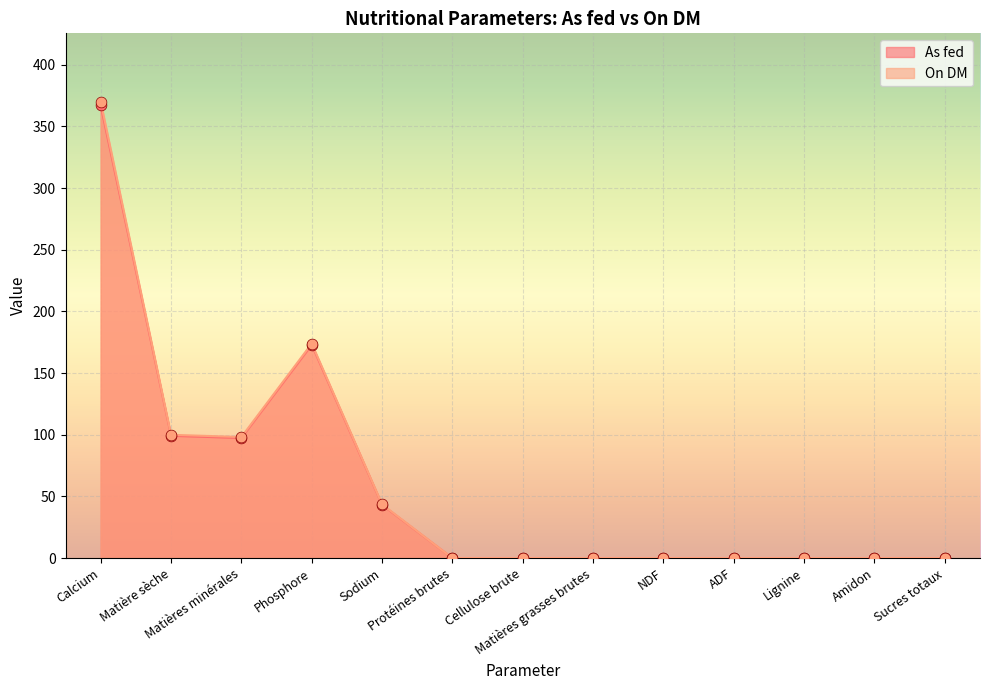

At how many categories does at least one series exceed 5?

5